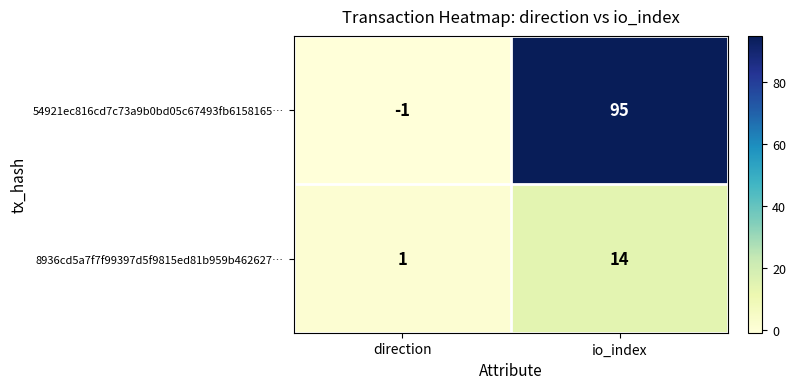

Which label corresponds to the smallest value in the chart?

direction